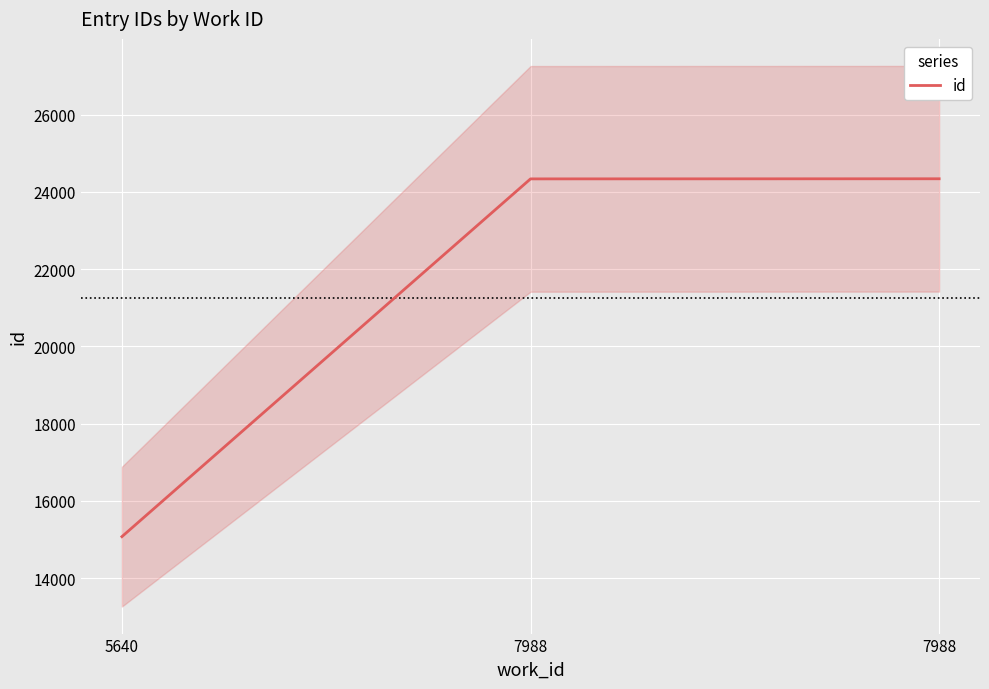

Reading right to left, transcribe all the data shown in this chart.

24338	24335	15076